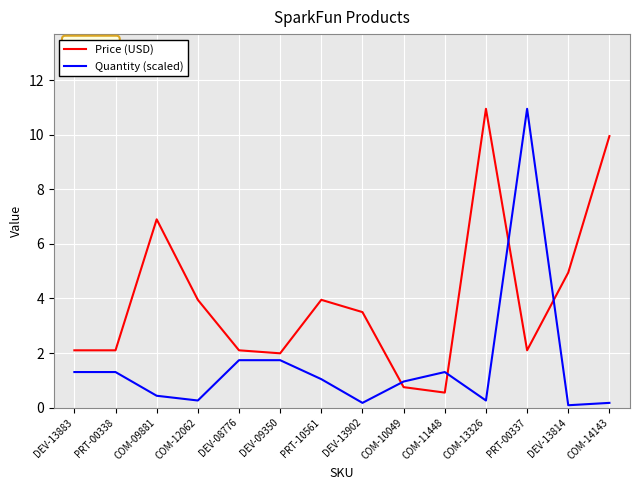

Is the value of Quantity (scaled) at DEV-13902 greater than the value of Price (USD) at COM-11448?

No